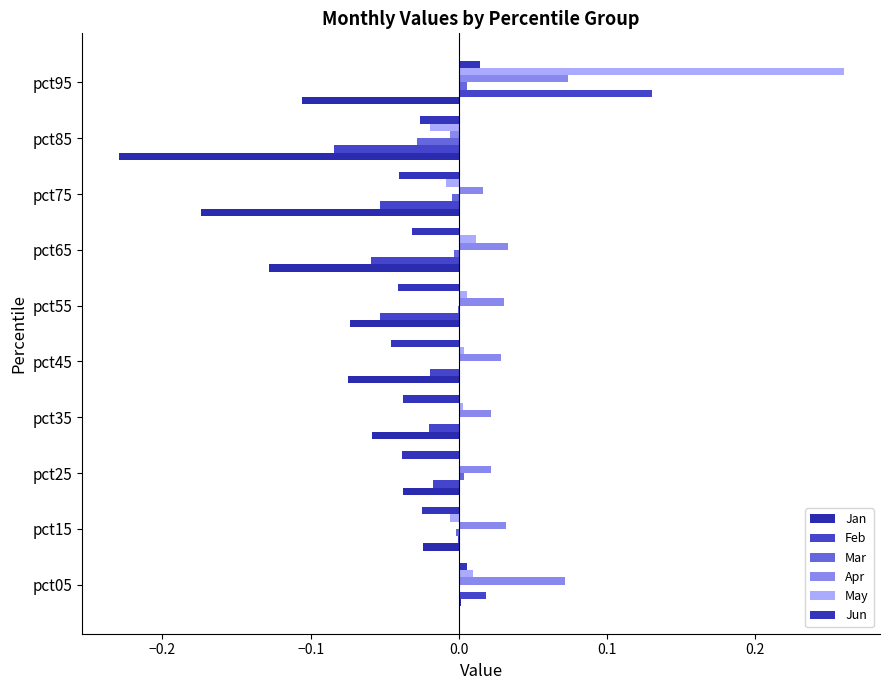

How many distinct data groups are displayed?

6